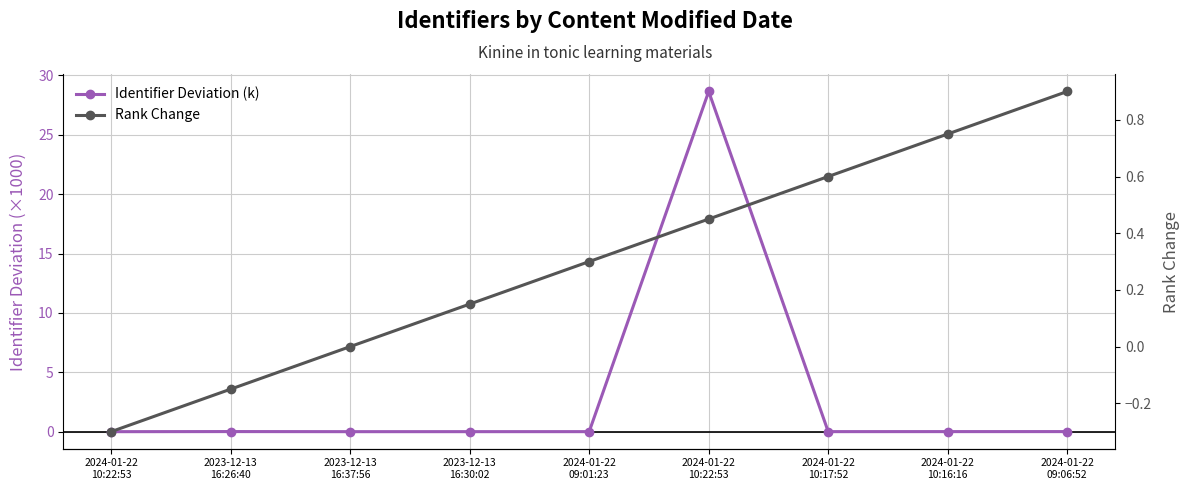

What is the difference between the maximum and minimum values in the Identifier Deviation (k) series?

28.7